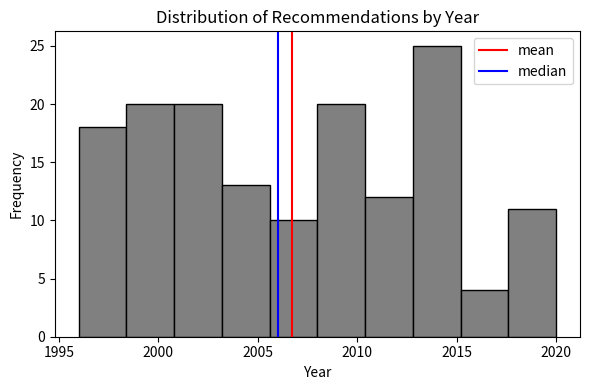

Reading left to right, list every bar in this chart as the range it spans on the x-axis followed by its height. Neither the bar edges nor the heights are printed on the chart, so give them approximately, as read against the axes.

1996.0 to 1998.4: 18
1998.4 to 2000.8: 20
2000.8 to 2003.2: 20
2003.2 to 2005.6: 13
2005.6 to 2008.0: 10
2008.0 to 2010.4: 20
2010.4 to 2012.8: 12
2012.8 to 2015.2: 25
2015.2 to 2017.6: 4
2017.6 to 2020.0: 11